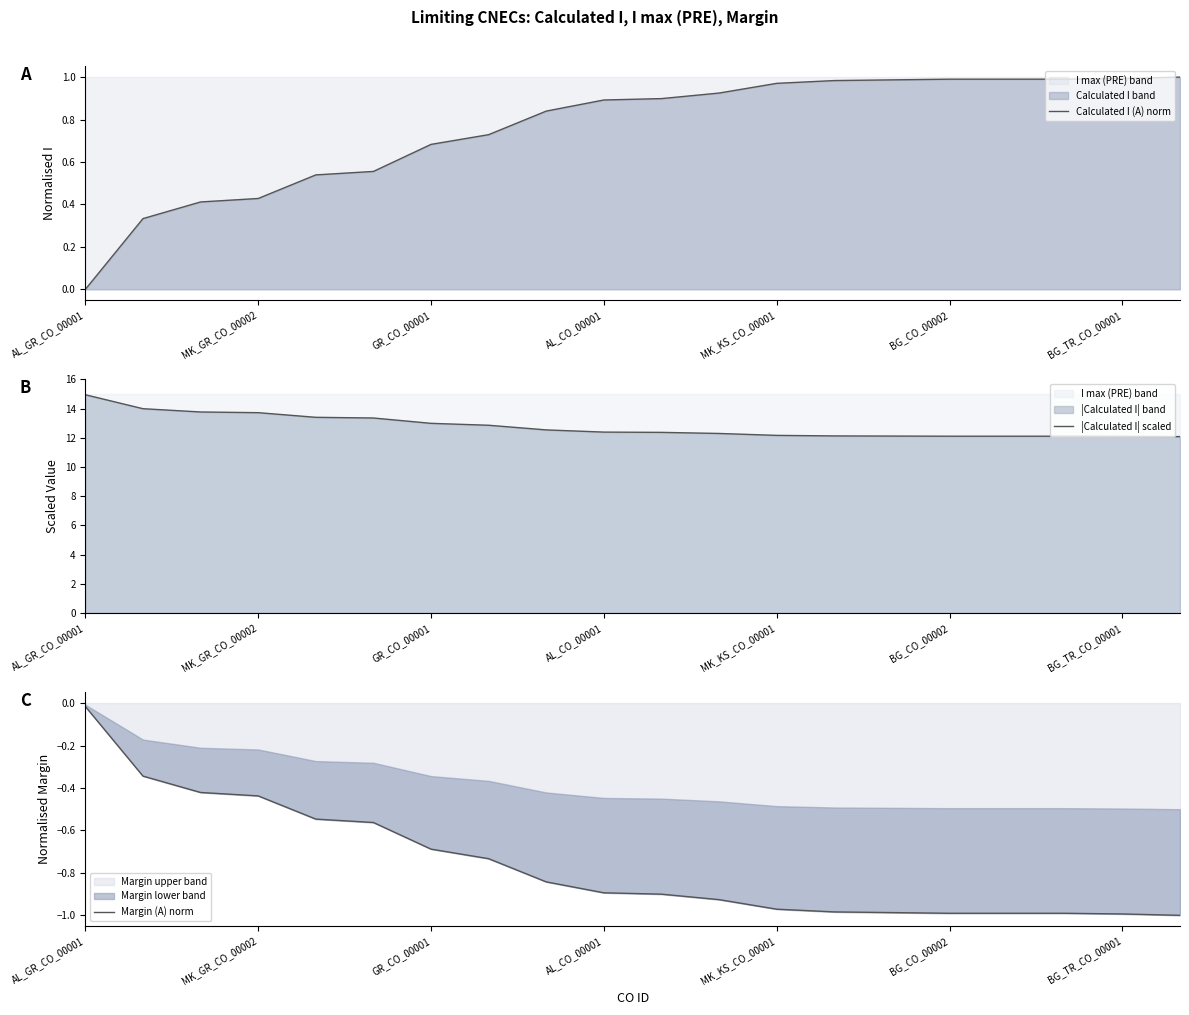

What is the average value of the Margin (A) norm series?

-0.8